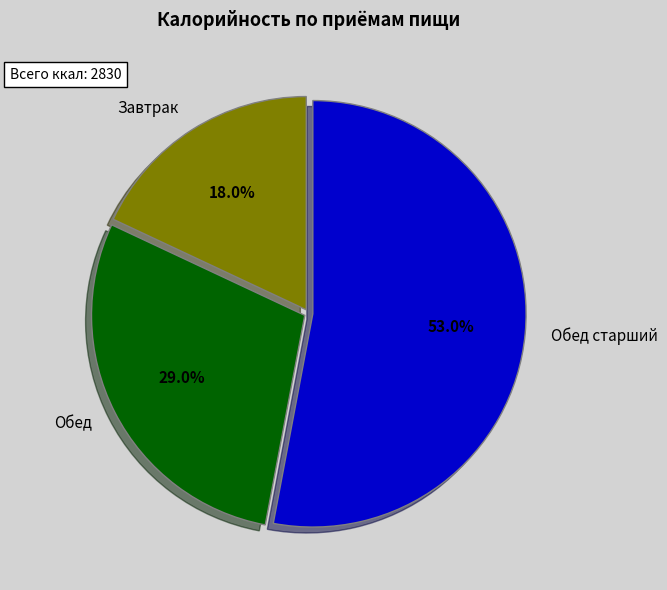

Is it true that Обед is 29% of the pie?

True